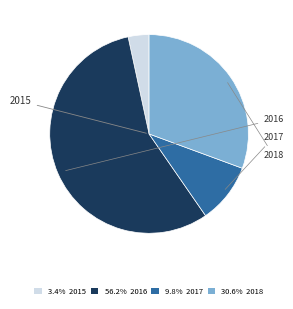

How many segments does this pie chart have?

4